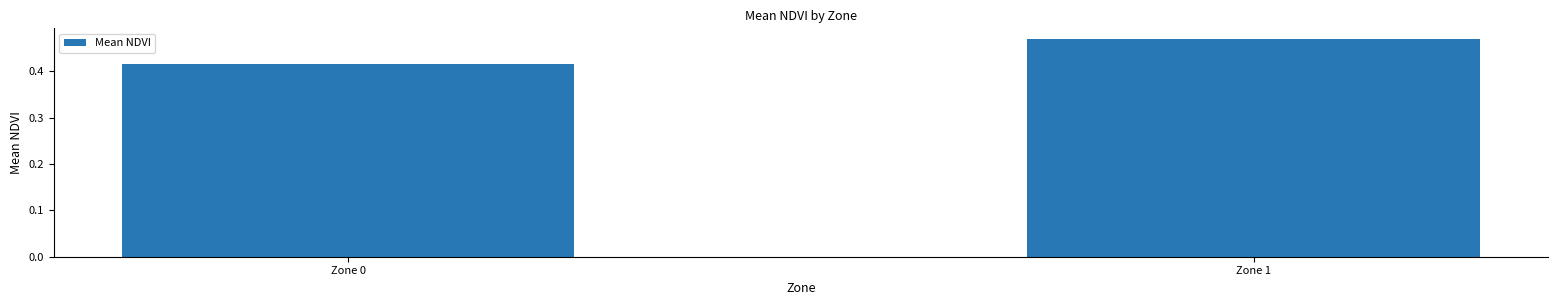

The value at Zone 1 is 0.2. True or false?

False